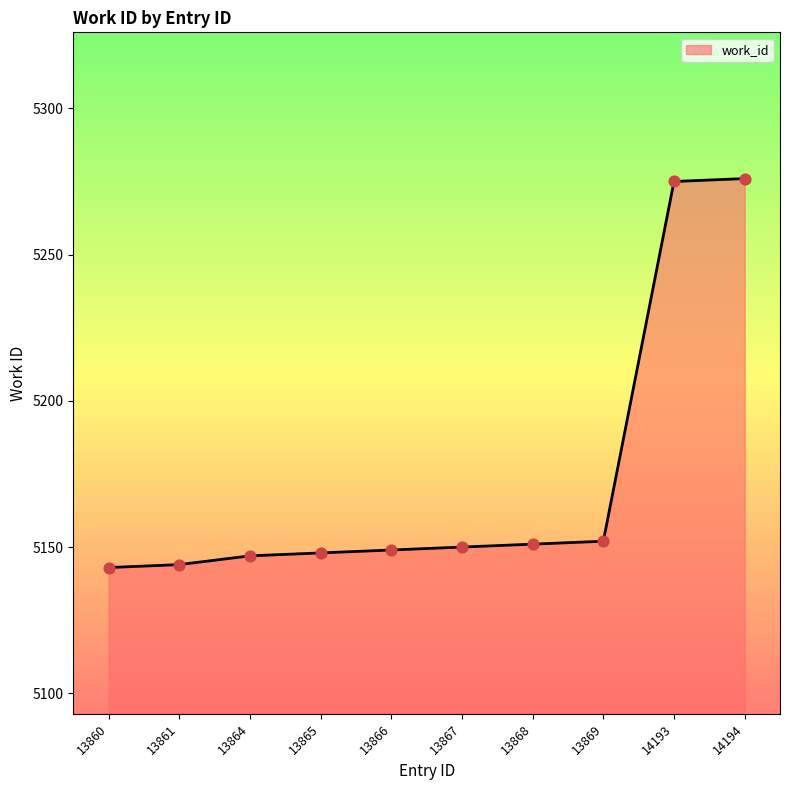

Between 13864 and 14193, which is larger?

14193